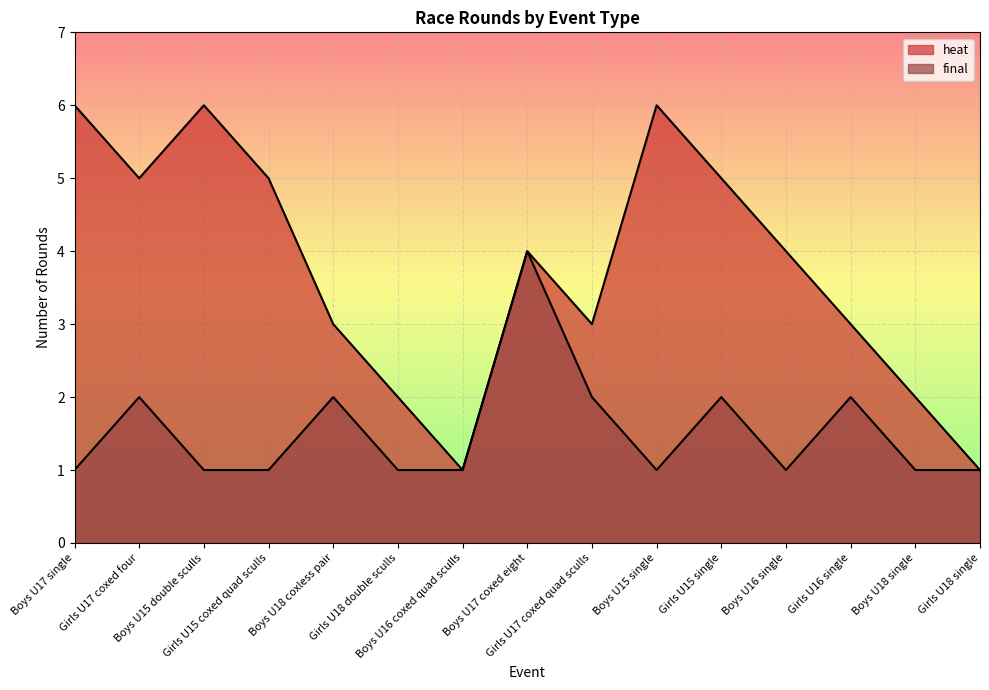

The final series shows 1 at Boys U15 double sculls. True or false?

True